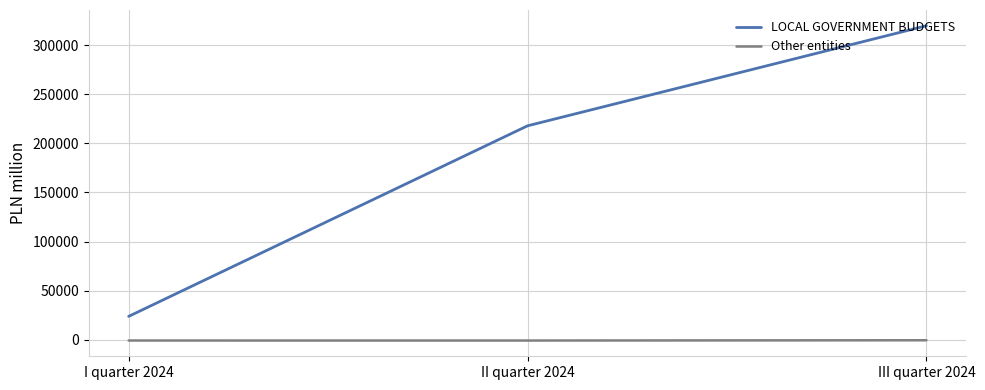

Rank the series by their maximum value, from highest to lowest.

LOCAL GOVERNMENT BUDGETS, Other entities